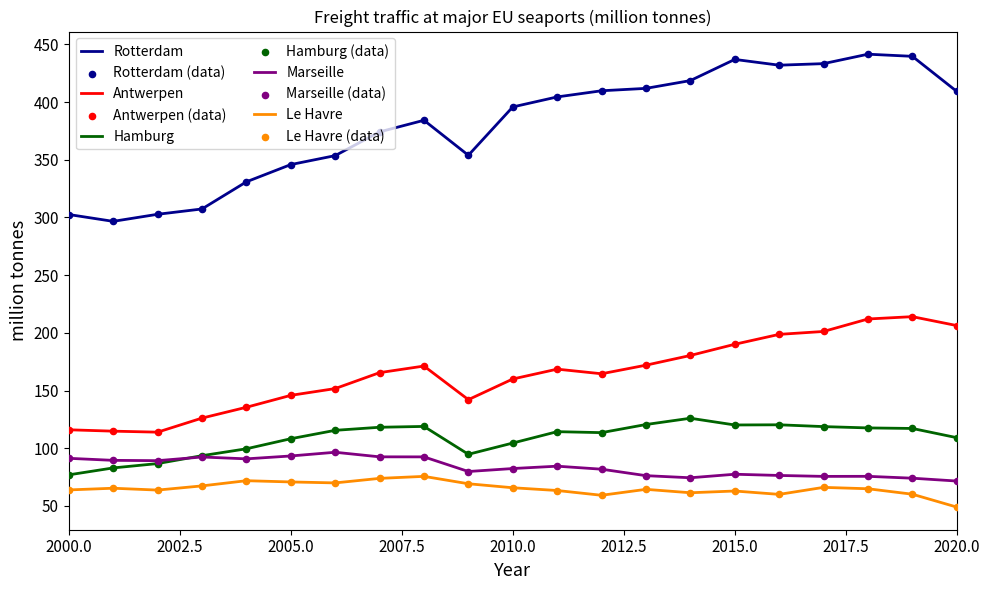

Which series has the largest total across all categories?

Rotterdam